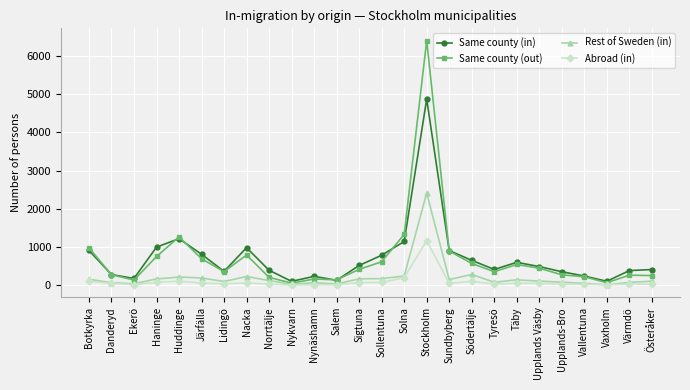

At which label does Same county (in) reach its peak?

Stockholm